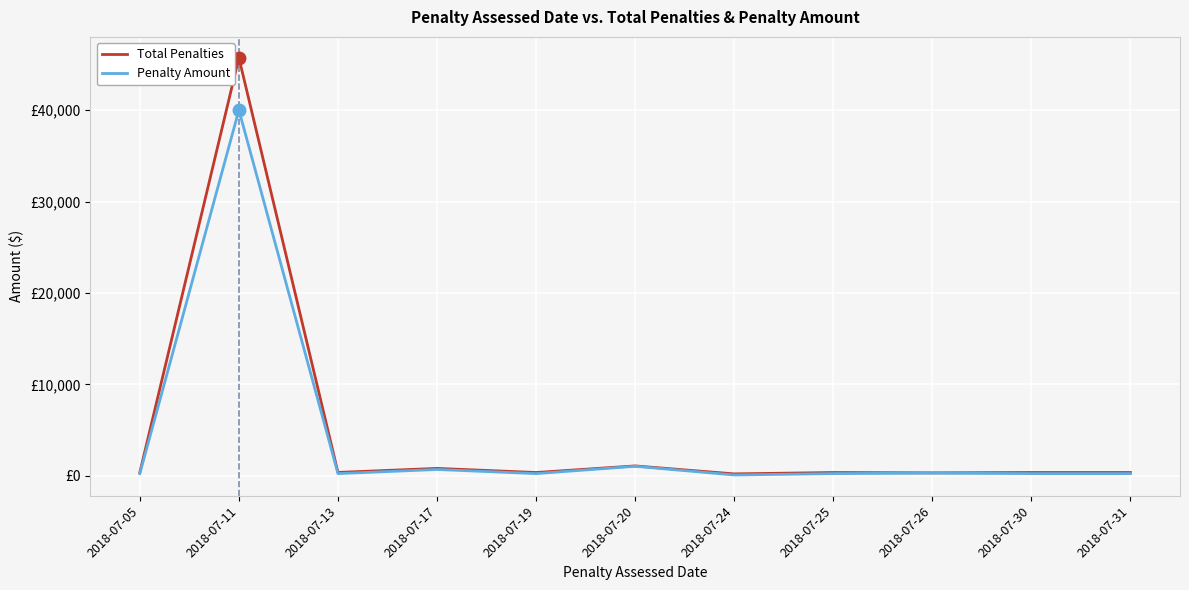

What is the total value across all series at 2018-07-17?

1518.7